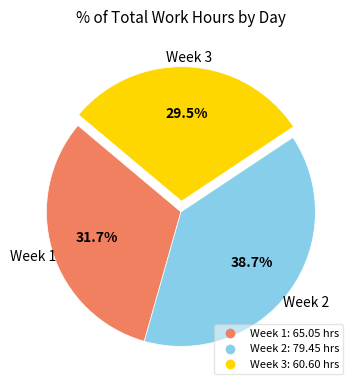

Is there a majority slice in this chart?

No